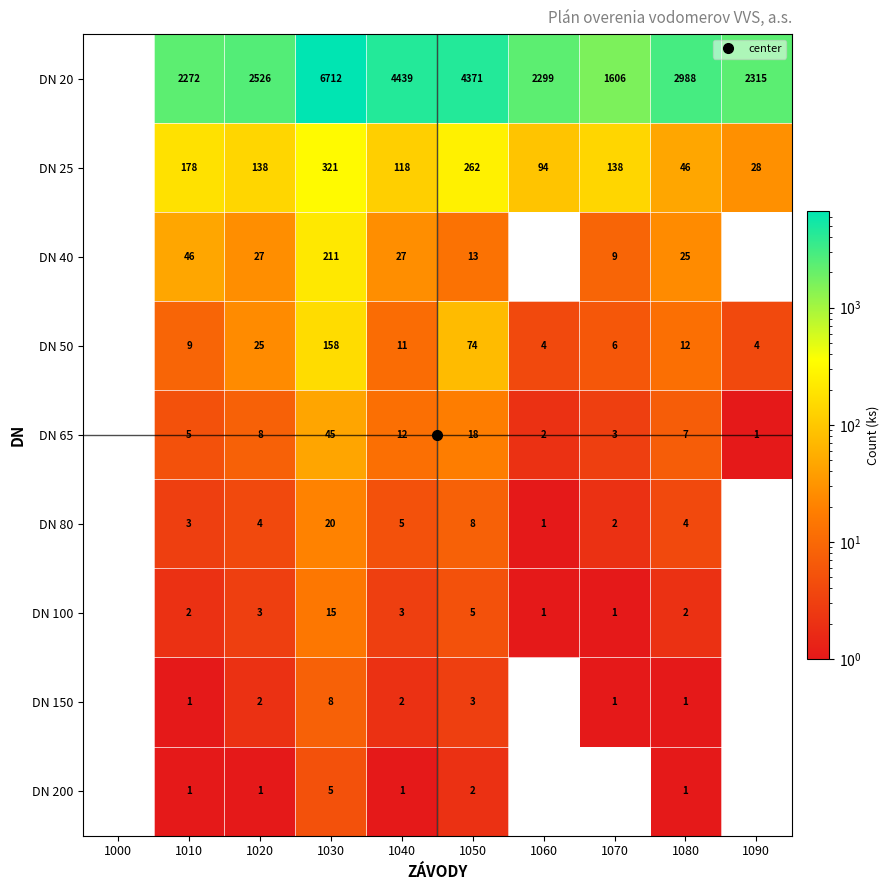

List the series in order of their peak value, highest first.

DN 20, DN 25, DN 40, DN 50, DN 65, DN 80, DN 100, DN 150, DN 200